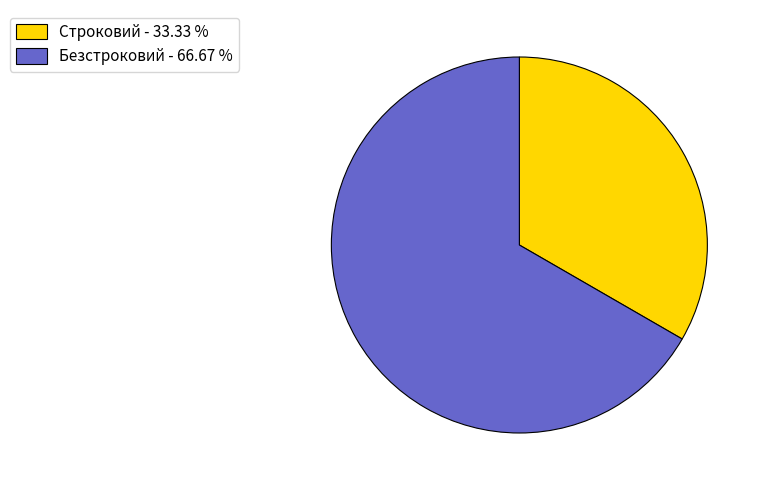

Combined, do Безстроковий - 66.67 % and Строковий - 33.33 % account for over 50%?

Yes